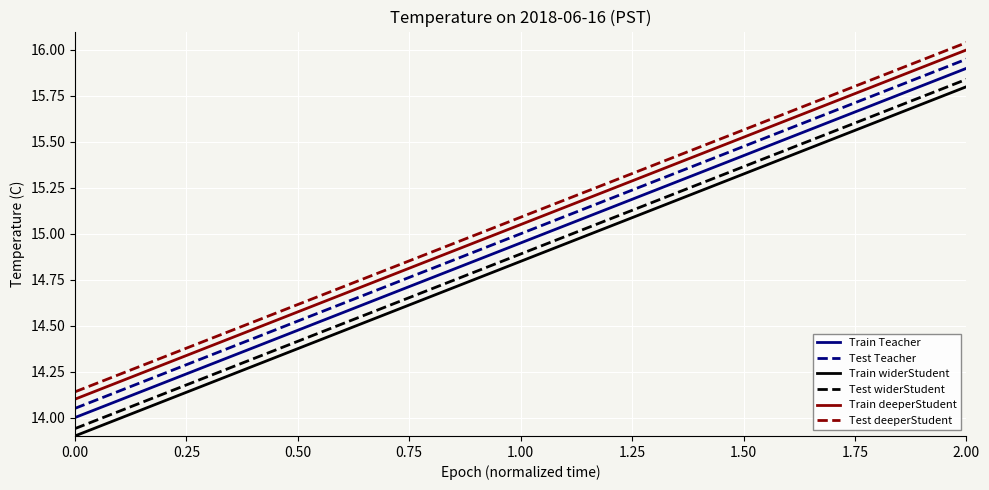

List the series in order of their overall mean, lowest first.

Train widerStudent, Test widerStudent, Train Teacher, Test Teacher, Train deeperStudent, Test deeperStudent